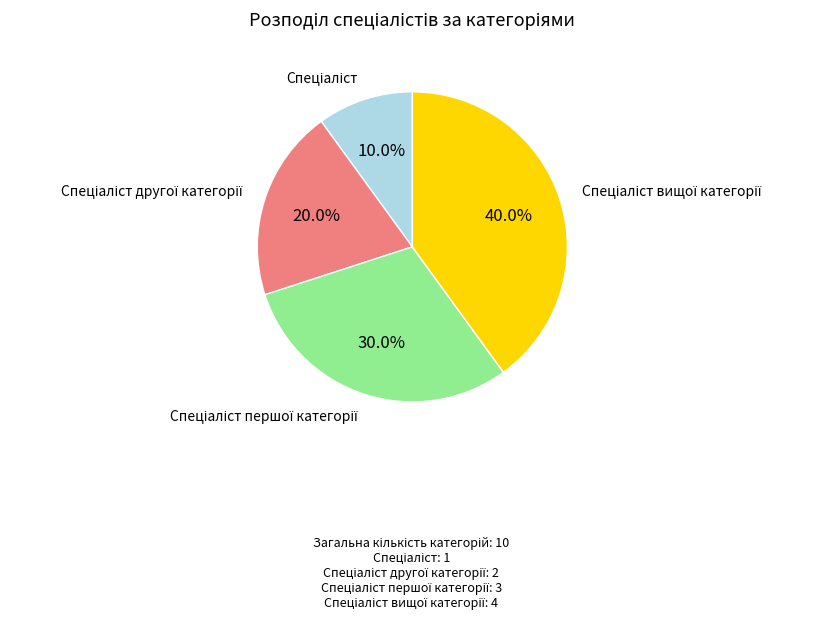

Is there a majority slice in this chart?

No